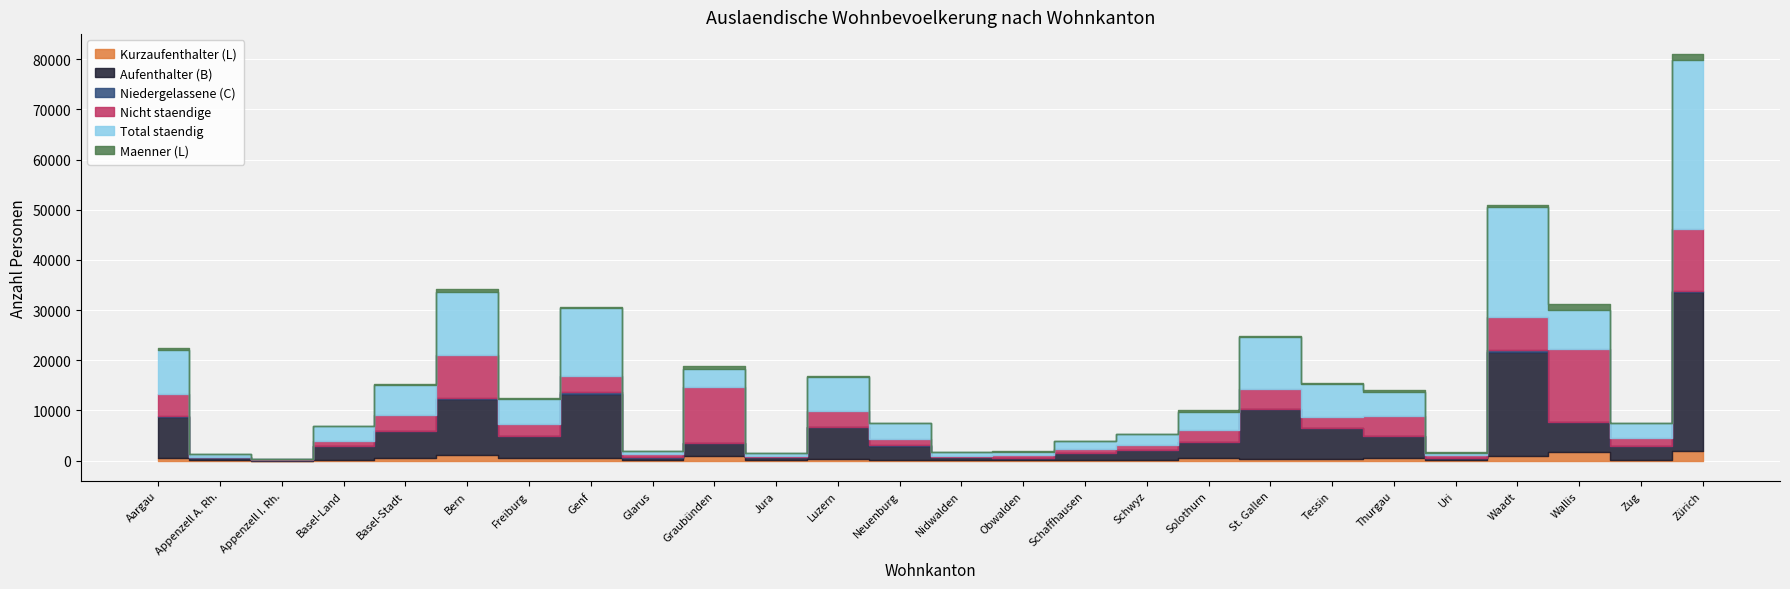

What is the spread (max minus min) of values at Glarus?

611